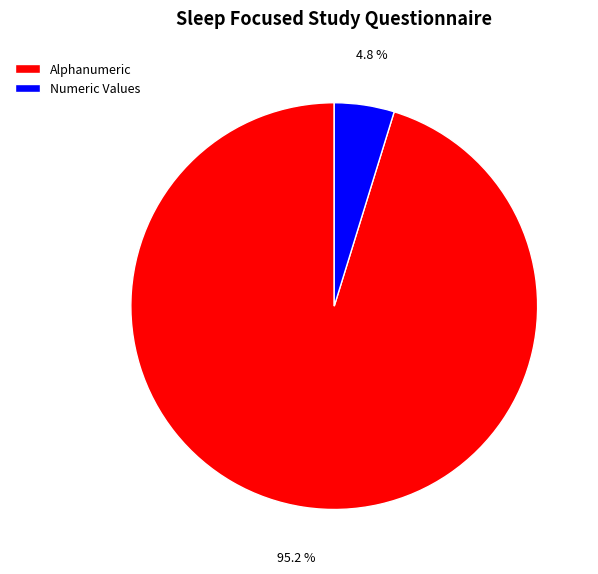

True or false: Alphanumeric accounts for 5% of the total.

False